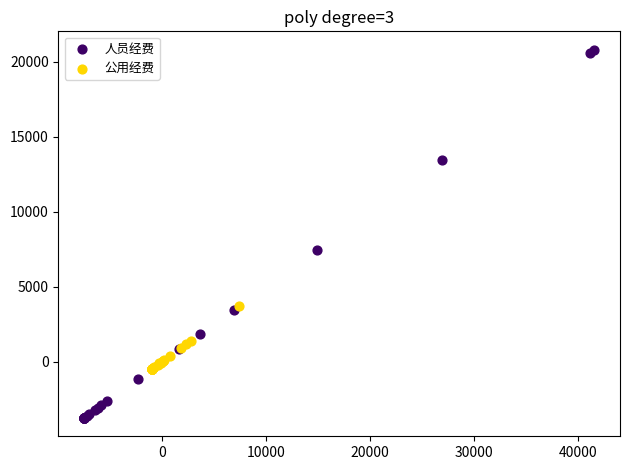

Which series contains the lowest Y value?

人员经费